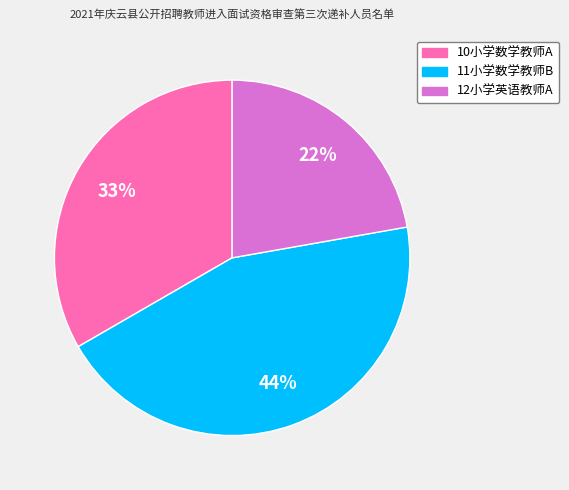

Does any single category account for the majority?

No